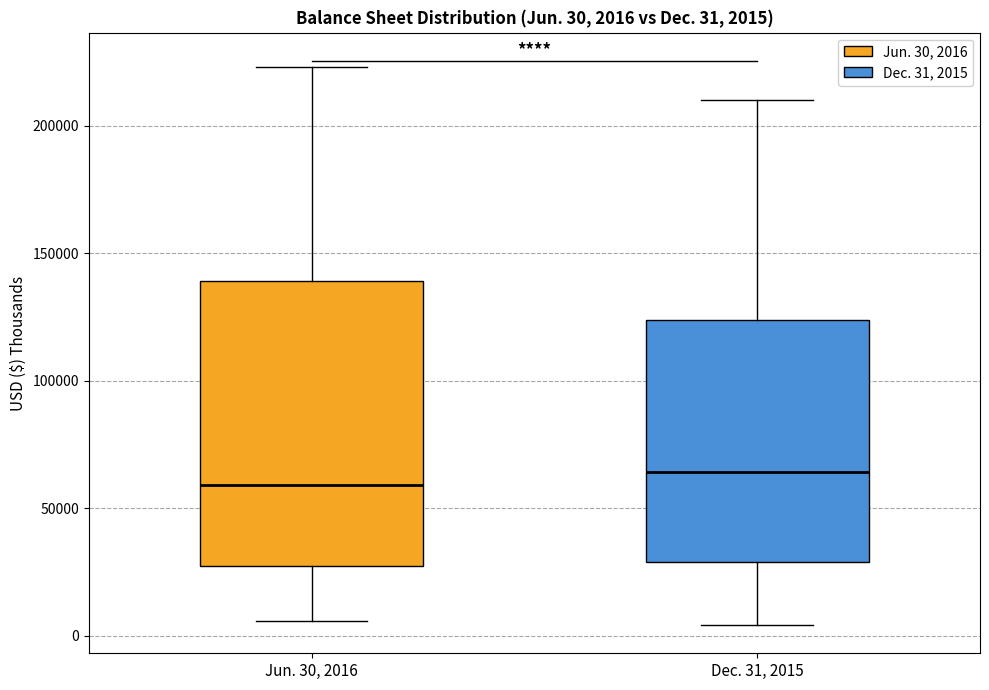

Comparing the boxes themselves (not the whiskers), which one is the tallest?

Jun. 30, 2016